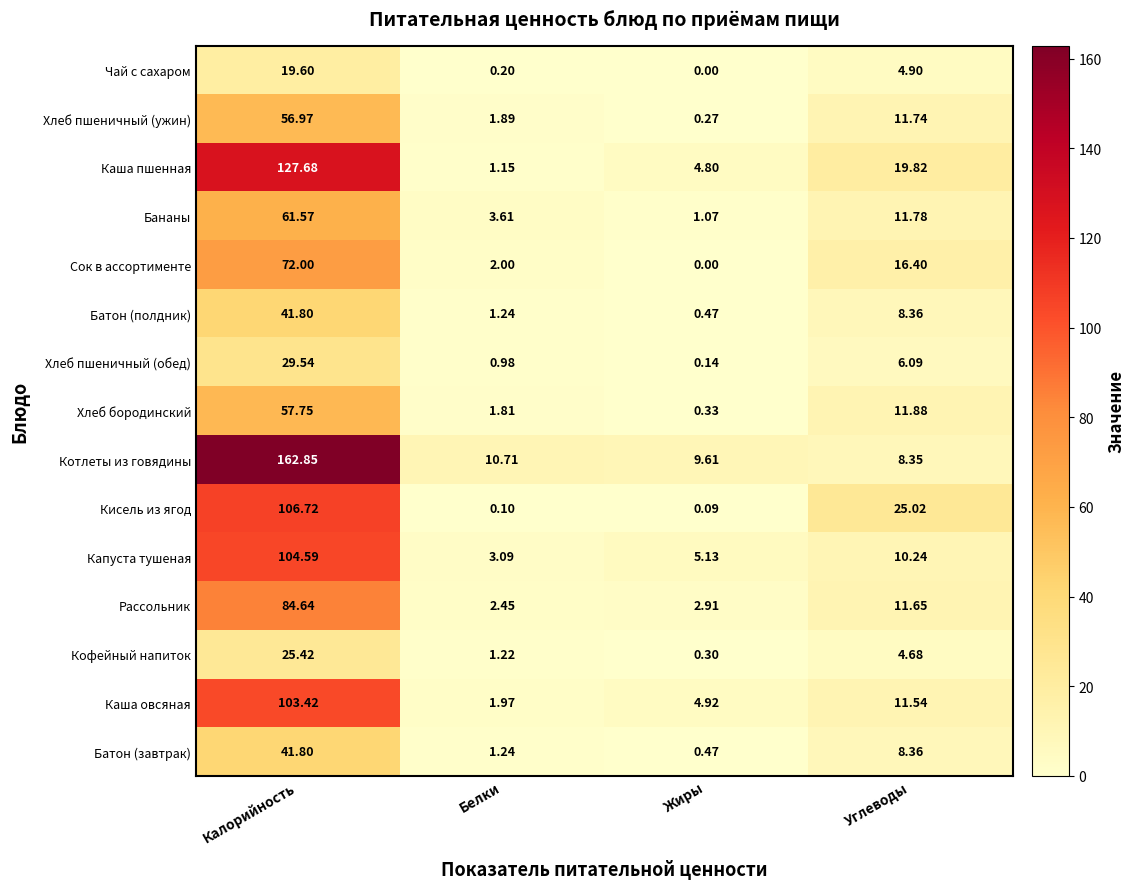

Which category has the lowest value in the Батон (полдник) series?

Жиры